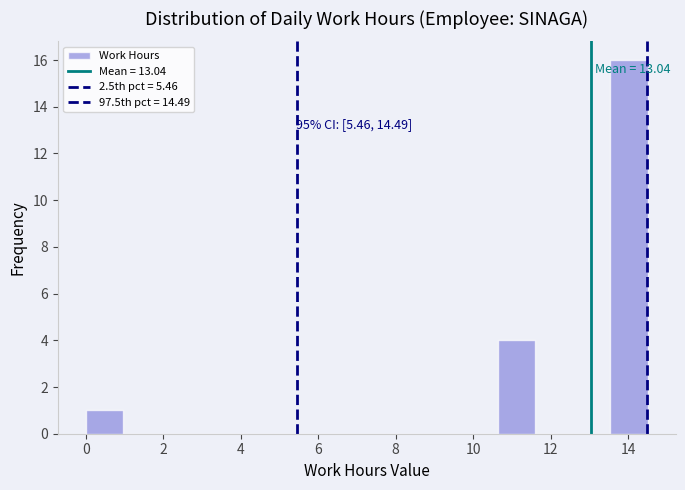

Over which range of the x-axis is the bar tallest?

13.6 to 14.6